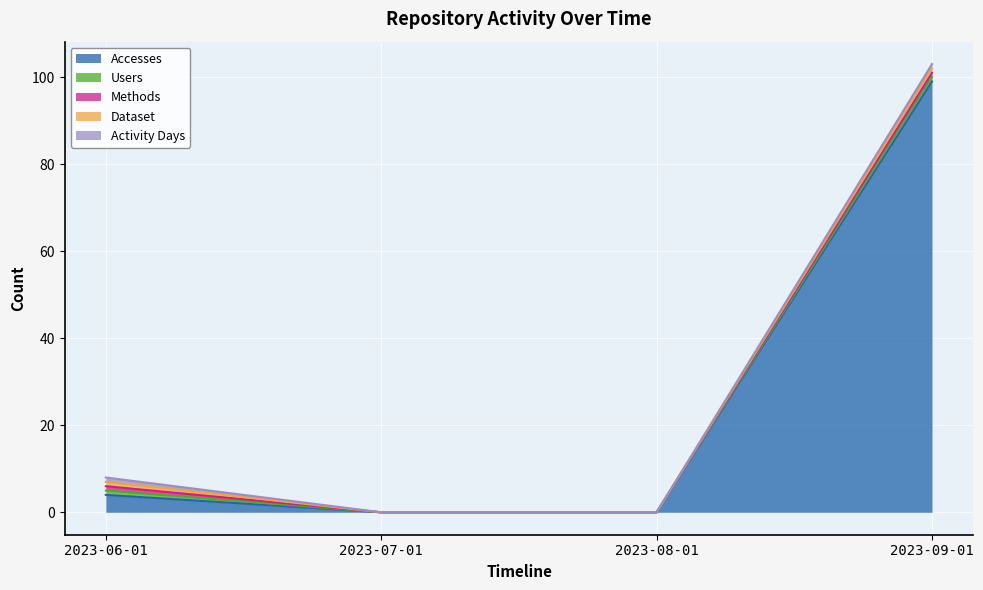

What are all the series names shown in the legend?

Accesses, Users, Methods, Dataset, Activity Days